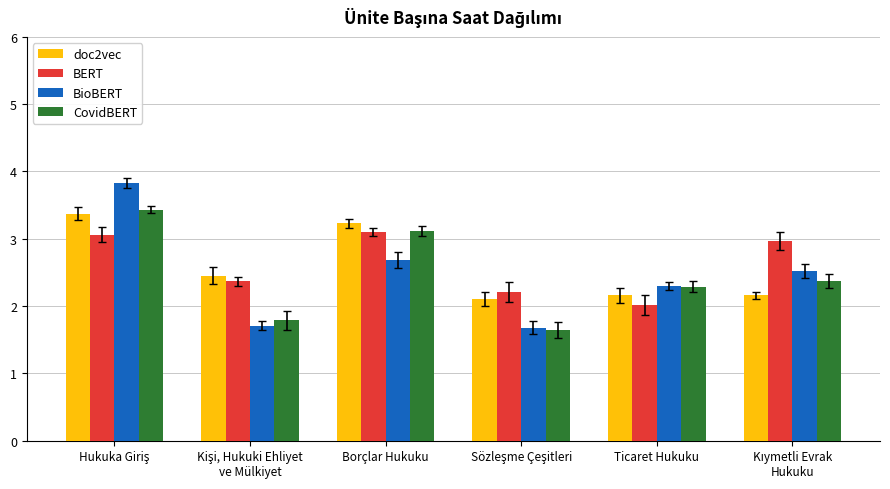

The value of doc2vec at Ticaret Hukuku is 2.2. True or false?

True